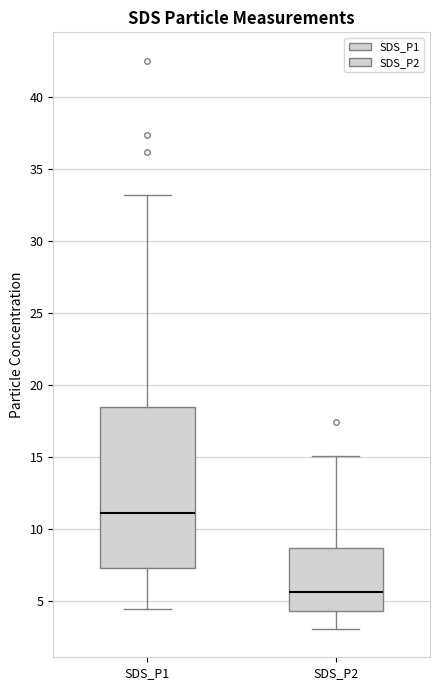

Which box has the highest median line?

SDS_P1